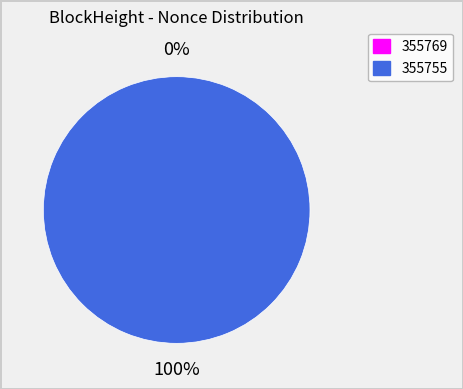

Count the number of slices in the pie.

2